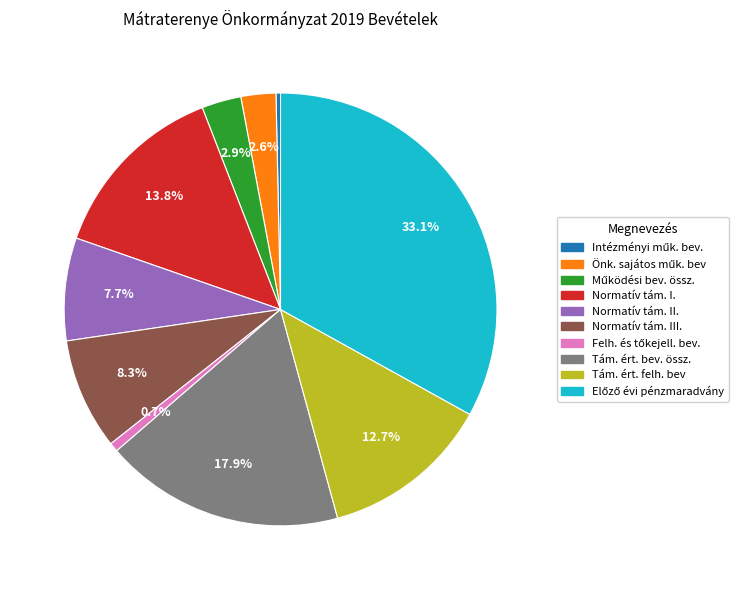

What percentage is NOT represented by Tám. ért. bev. össz.?

82.1%